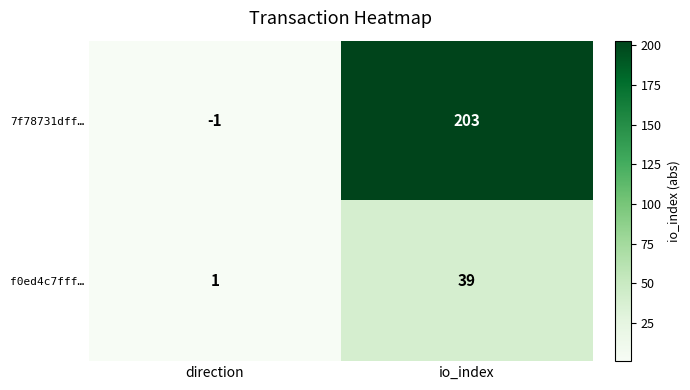

At which category does the chart reach its peak across all series?

io_index